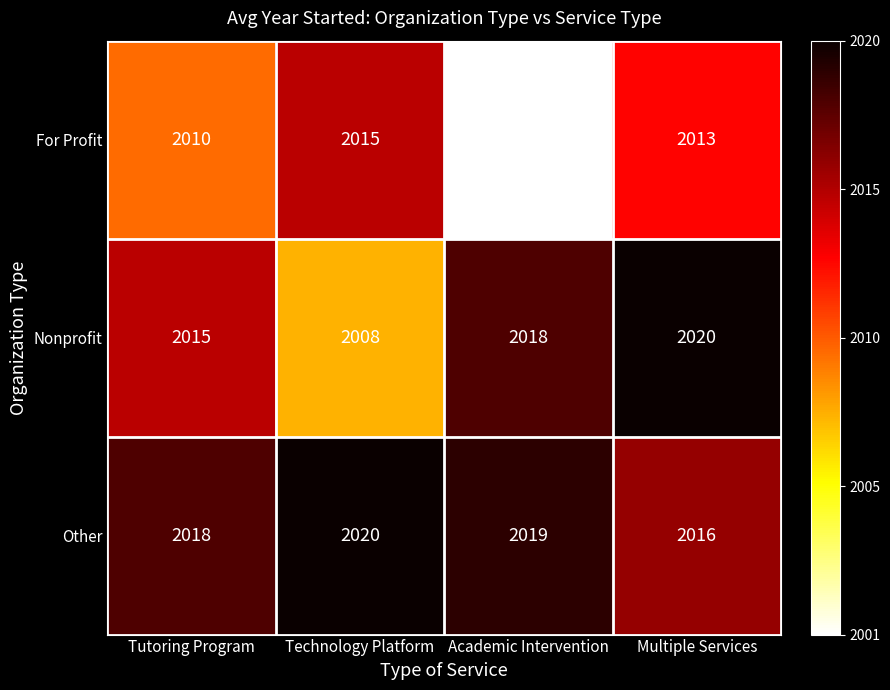

At which category is the sum across all series the highest?

Multiple Services